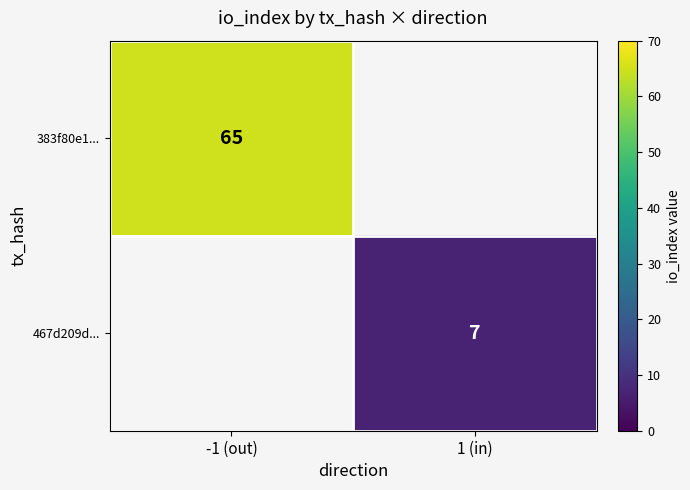

How many categories are shown in the chart?

2